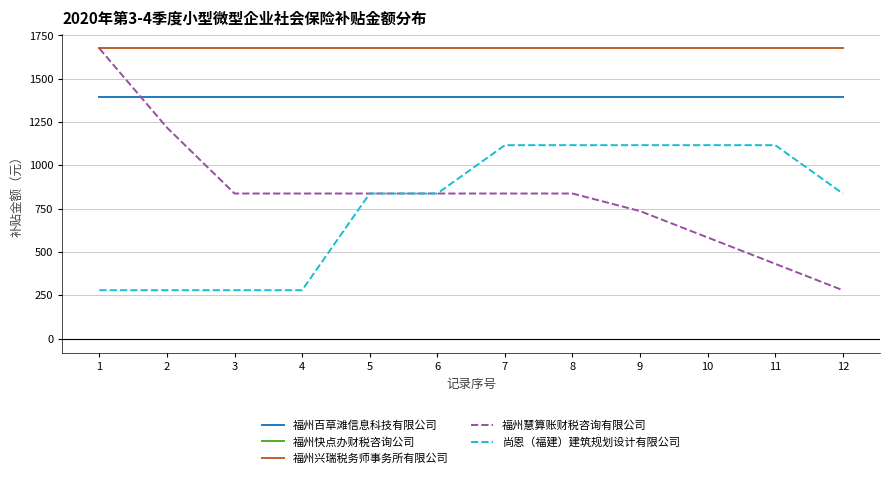

Is this an area chart (filled region under the line)?

No